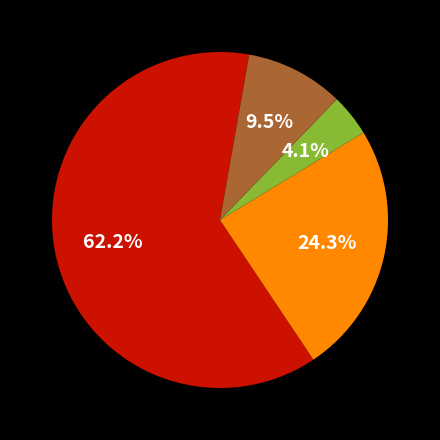

Is there any slice that represents more than half of the pie?

Yes